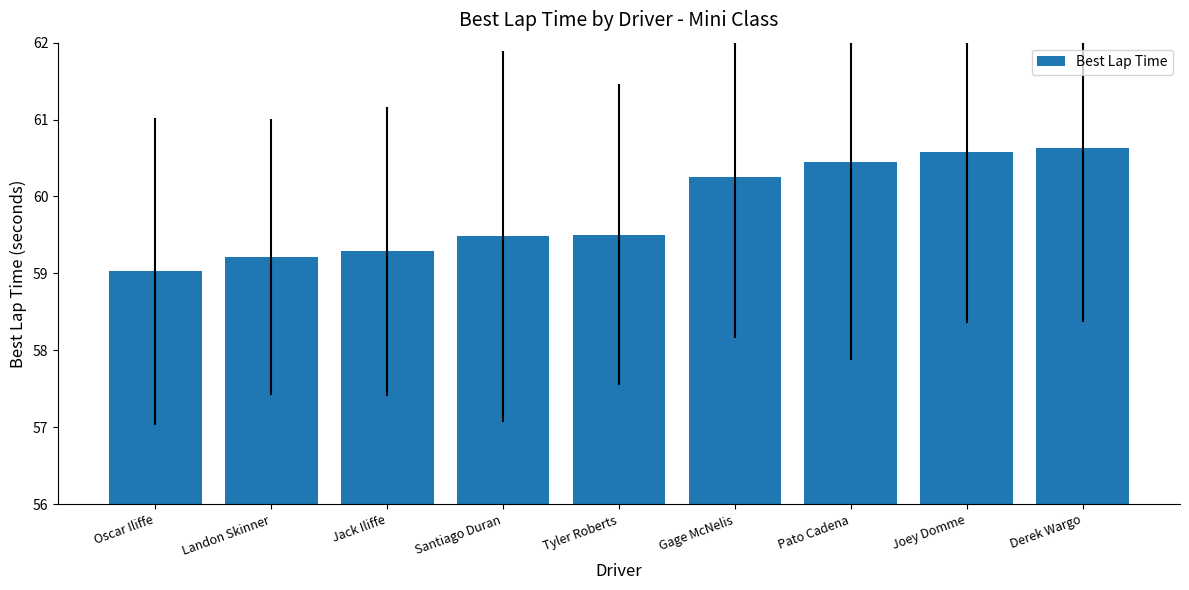

Are the bars horizontal?

No